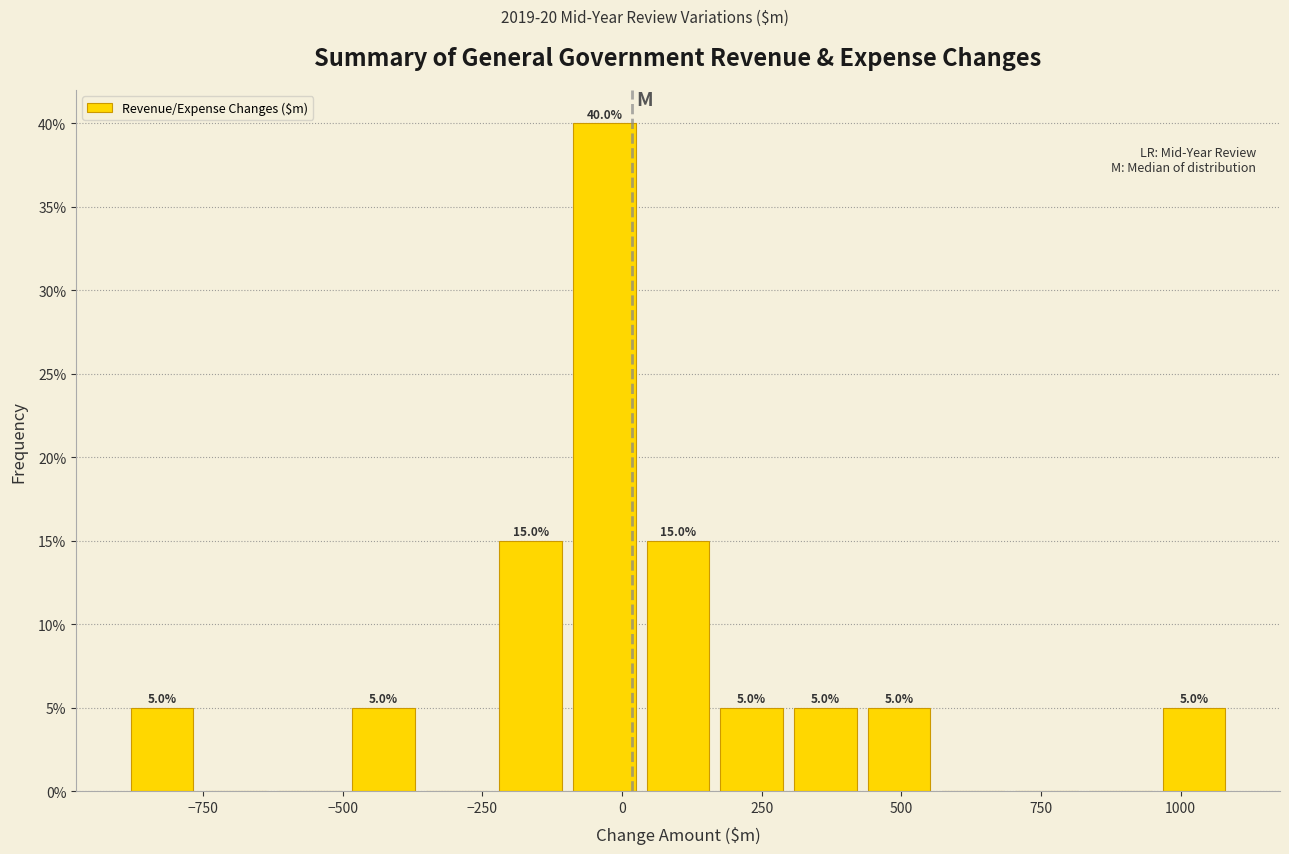

Around what value on the x-axis is the tallest bar? Give the approximate position of its centre, as read against the axis.

-50